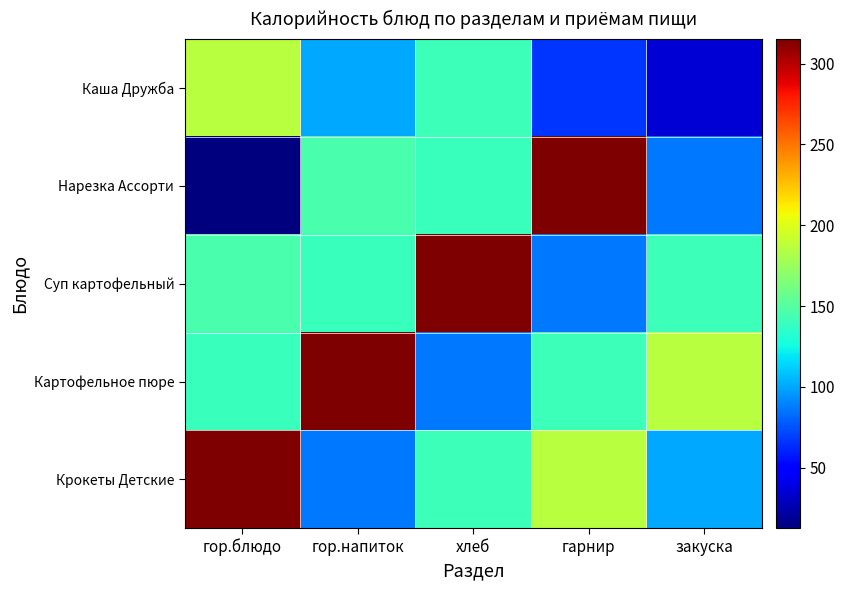

Between гарнир and закуска, which series saw the biggest shift?

Нарезка Ассорти